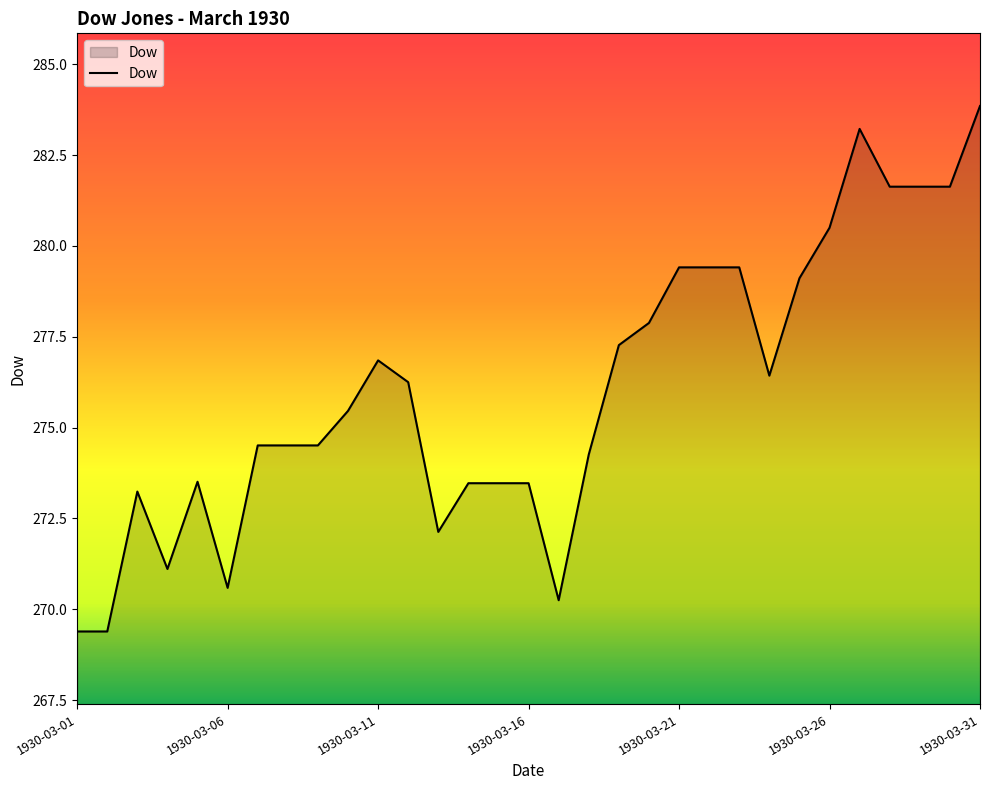

Does the chart display data point markers on the line(s)?

No